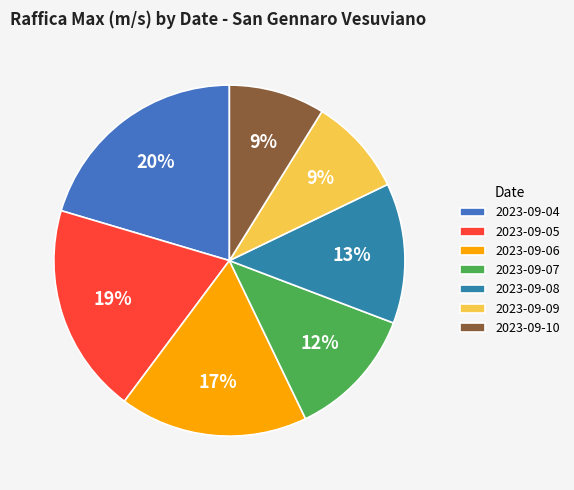

The 2023-09-04 slice represents 11% of the pie. True or false?

False